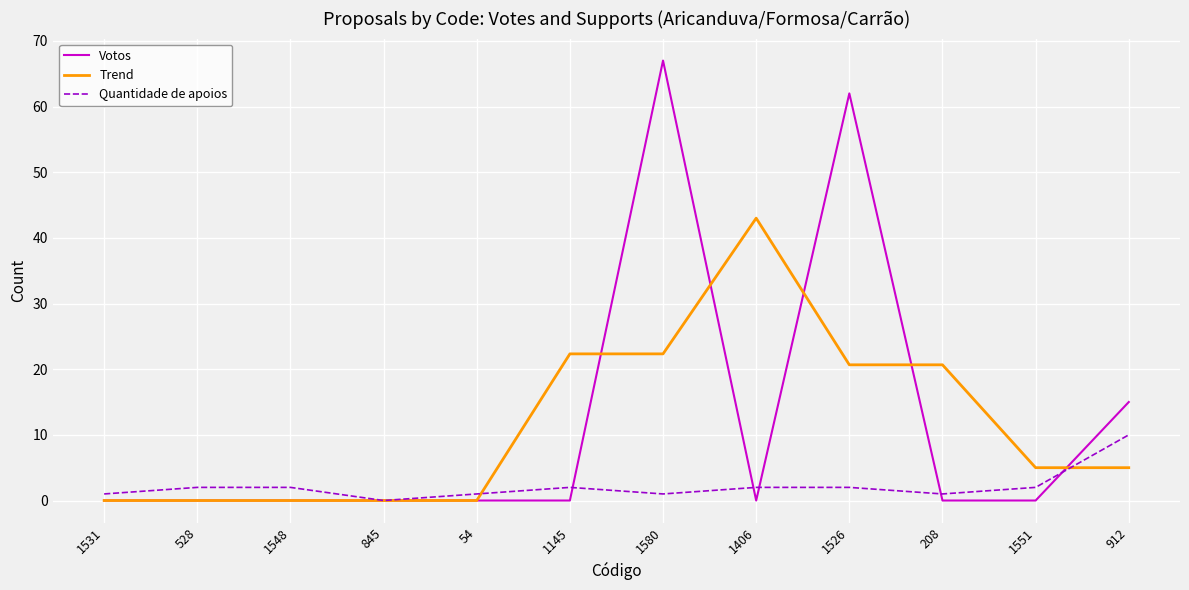

Which series has the largest range (max minus min)?

Votos